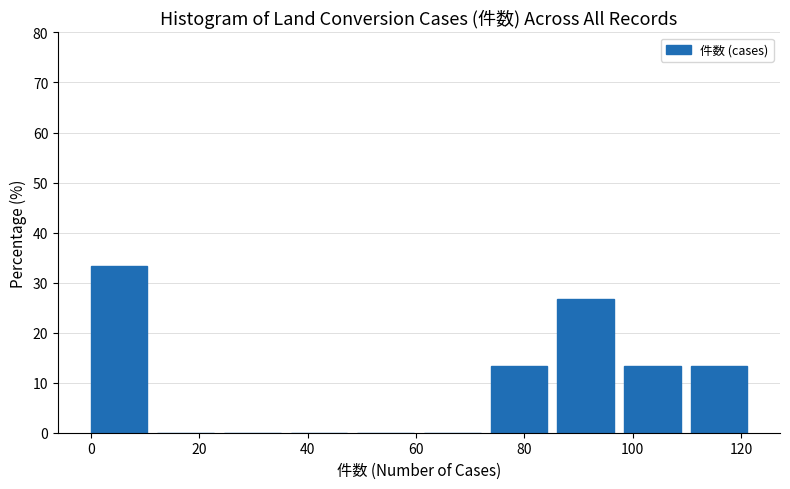

Which range on the x-axis has the tallest bar?

0 to 12